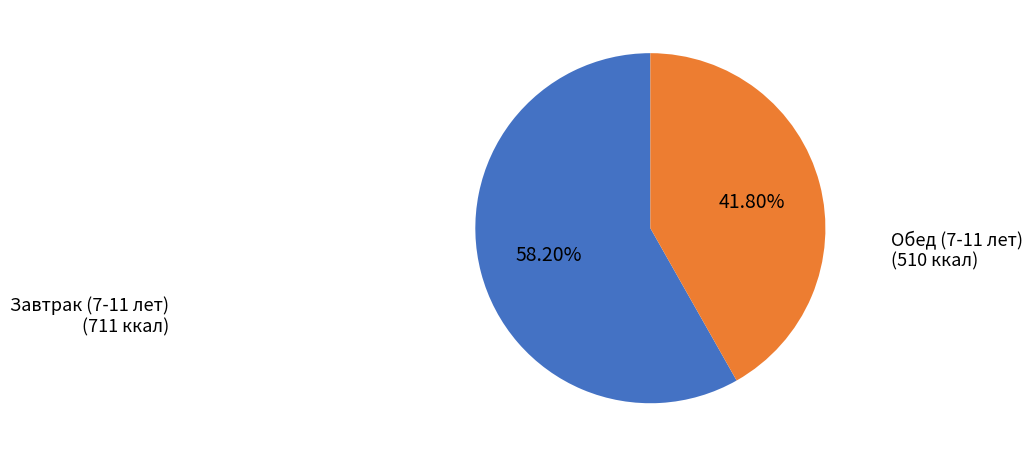

Is the sum of Обед (7-11 лет) and Завтрак (7-11 лет) greater than half?

Yes